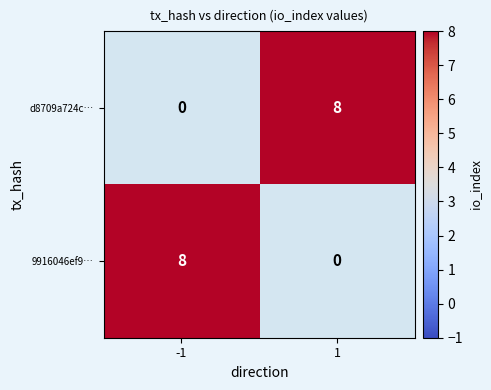

Reading right to left, transcribe all the data shown in this chart.

d8709a724c…: 1=8	-1=0
9916046ef9…: 1=0	-1=8